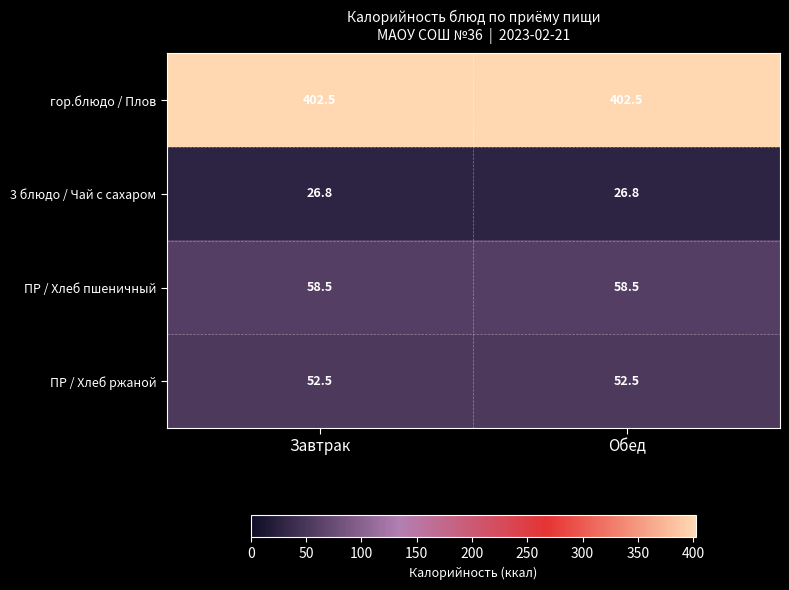

The value of 3 блюдо / Чай с сахаром at Завтрак is 11.2. True or false?

False